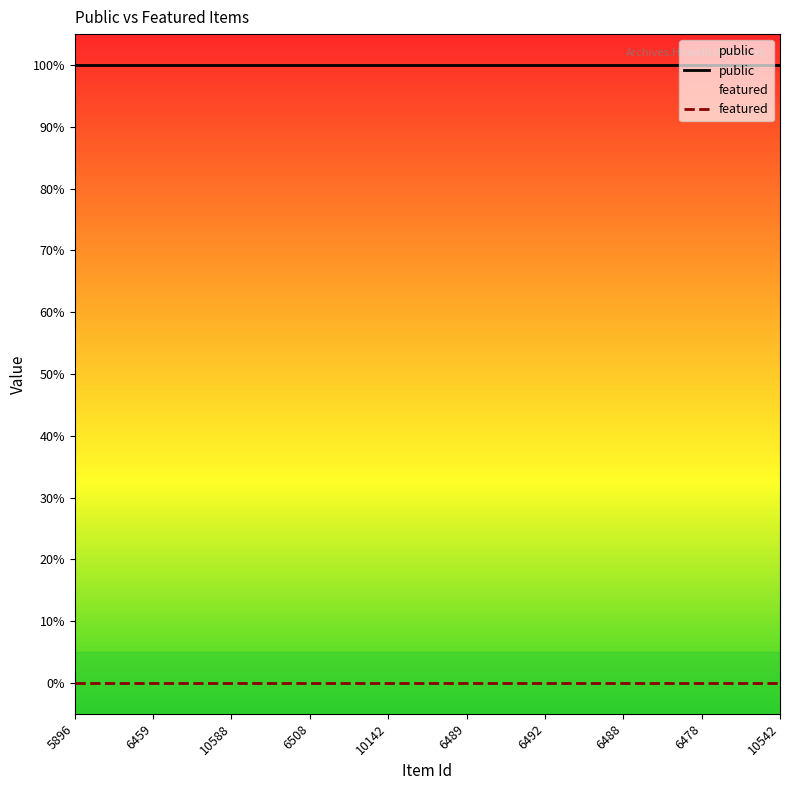

What is the greatest value displayed?

1